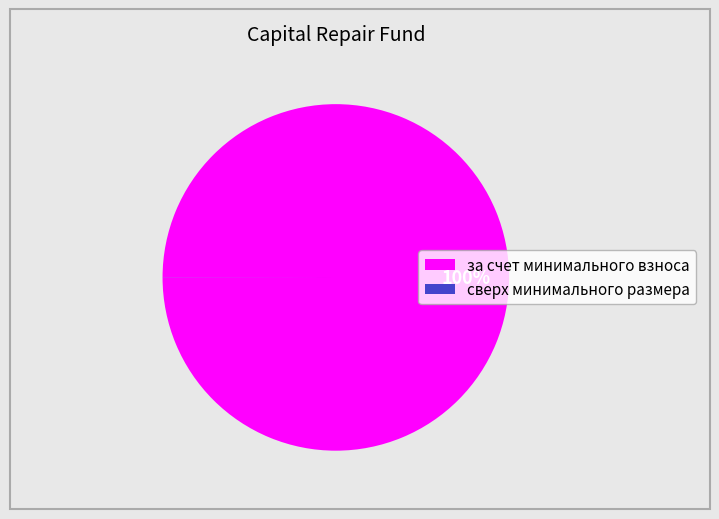

To the nearest percent, what is the average slice percentage?

50%